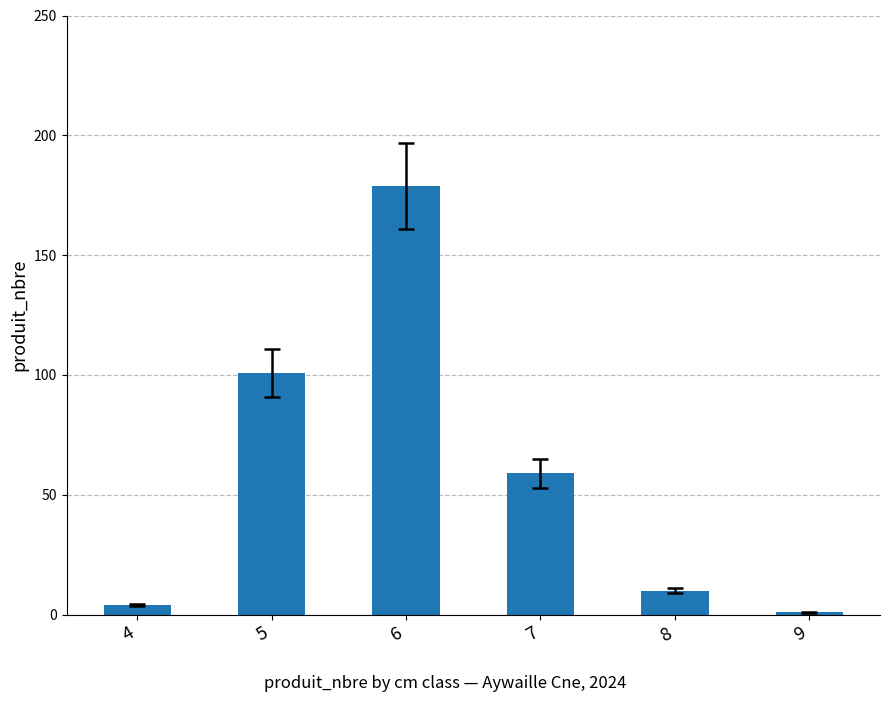

The value at 8 is 2. True or false?

False